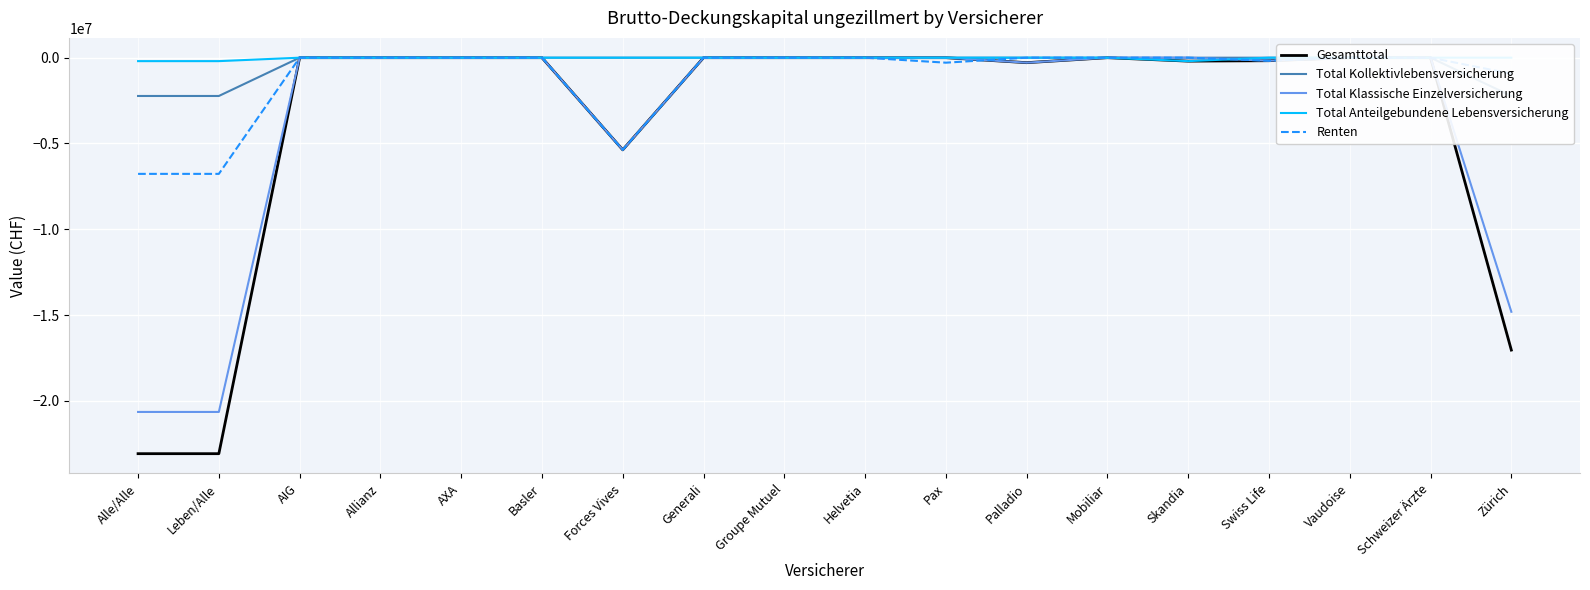

At which category is the sum across all series the highest?

AIG